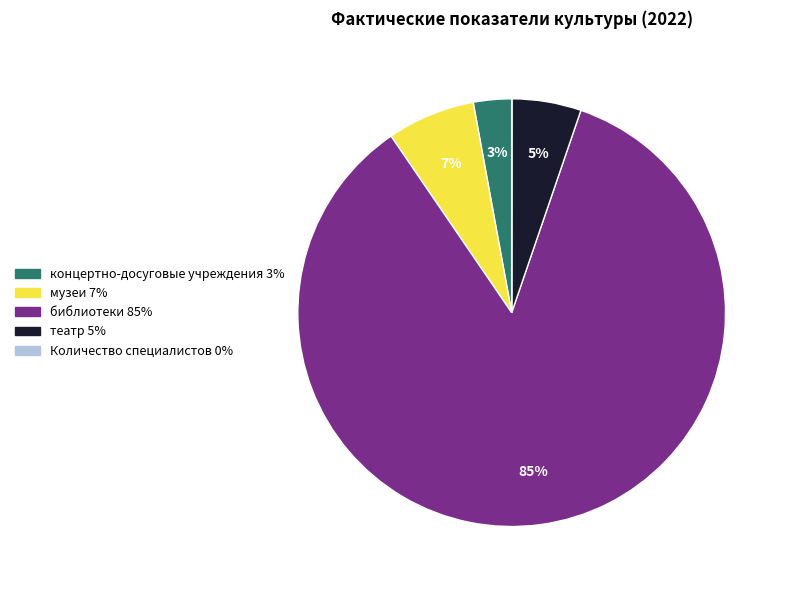

What is the majority slice?

библиотеки